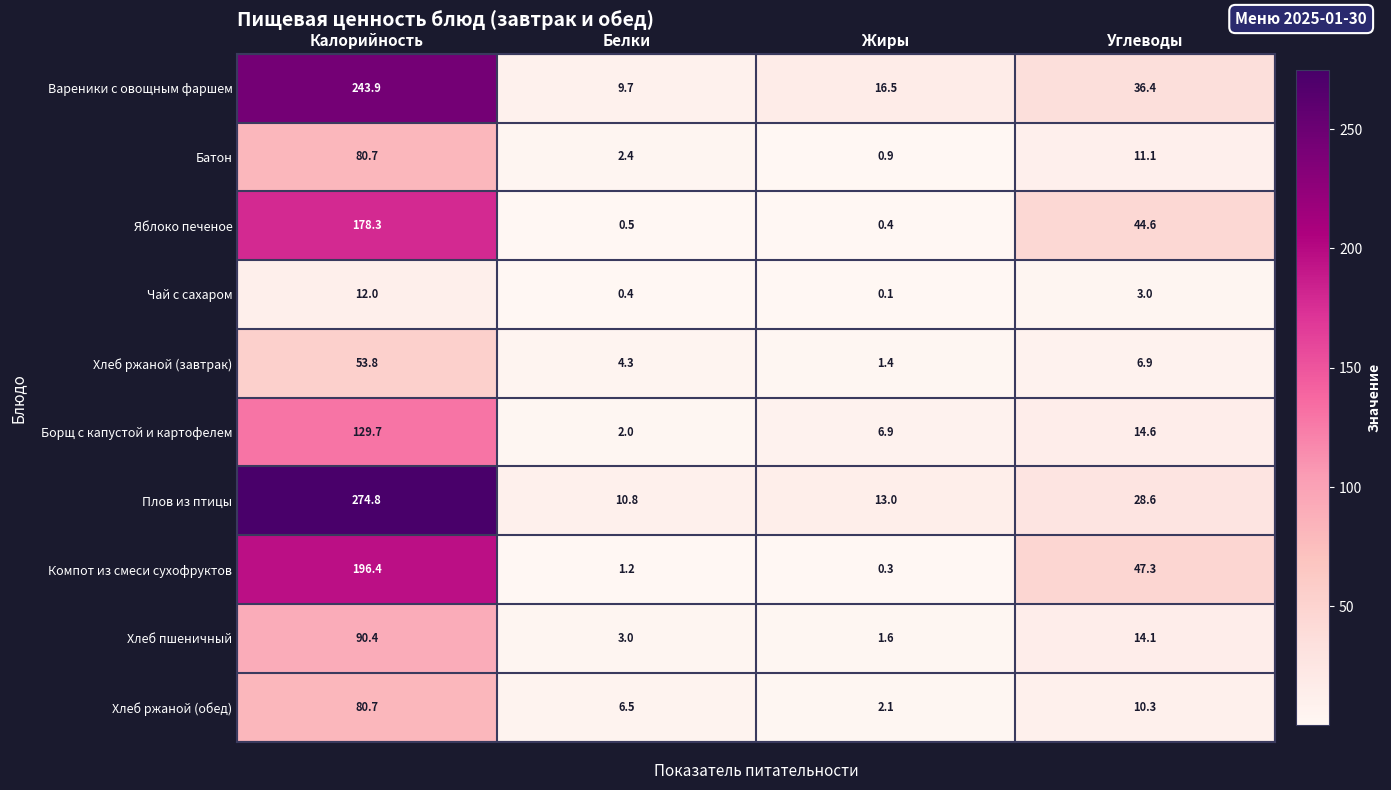

What is the difference between the maximum and second lowest values in the Чай с сахаром series?

11.6